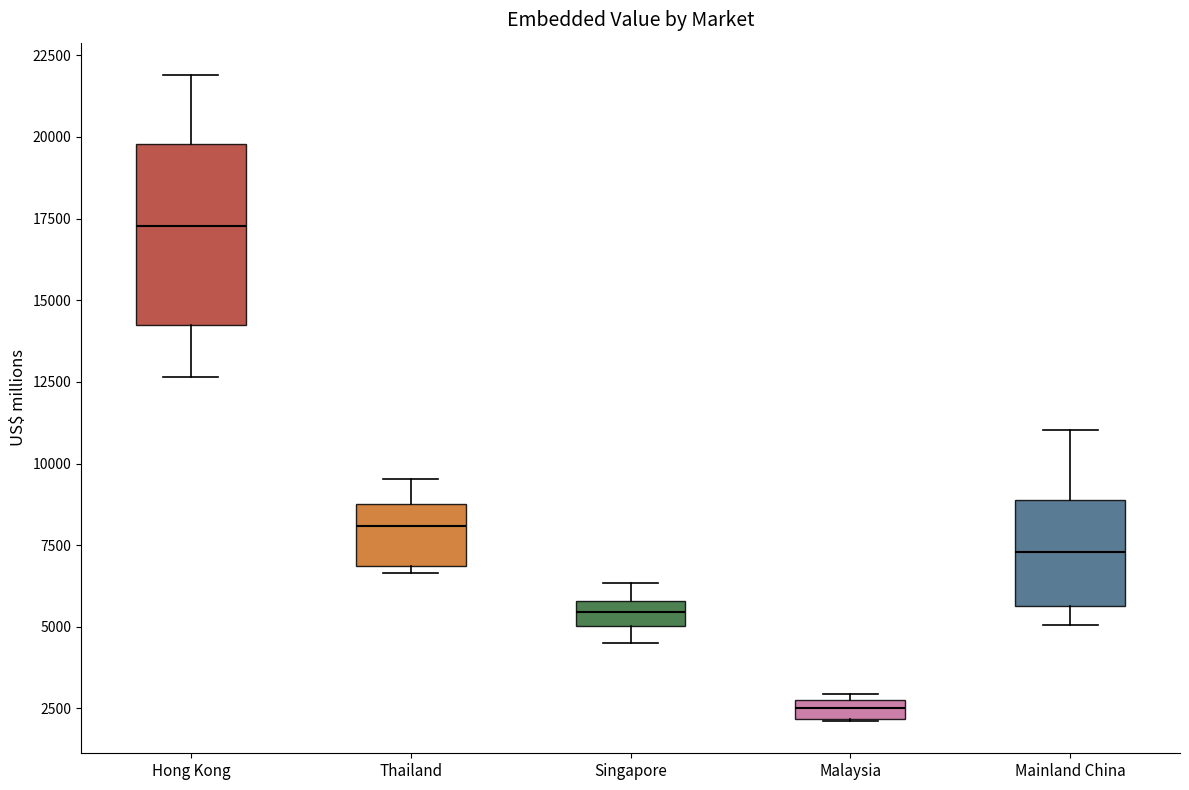

Comparing the boxes themselves (not the whiskers), which one is the tallest?

Hong Kong